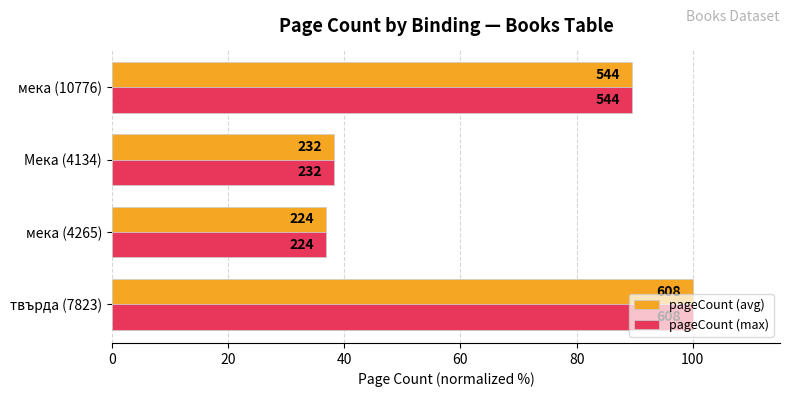

Reading left to right, transcribe all the data shown in this chart.

pageCount (avg): 100.0	36.8	38.2	89.5
pageCount (max): 100.0	36.8	38.2	89.5